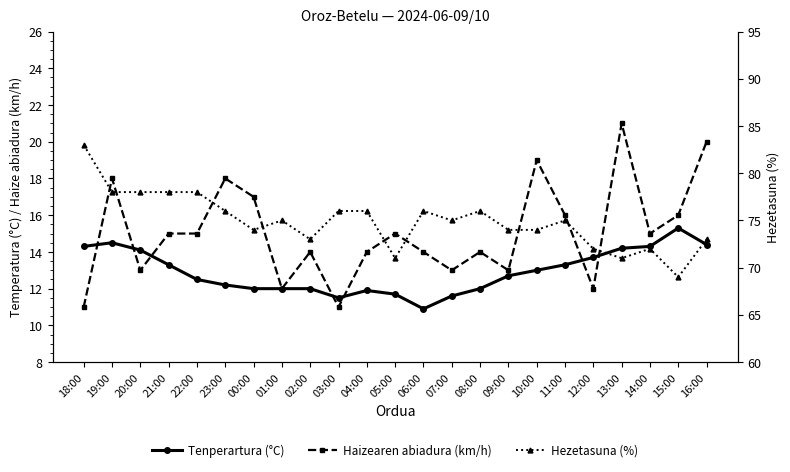

Is this an area chart (filled region under the line)?

No